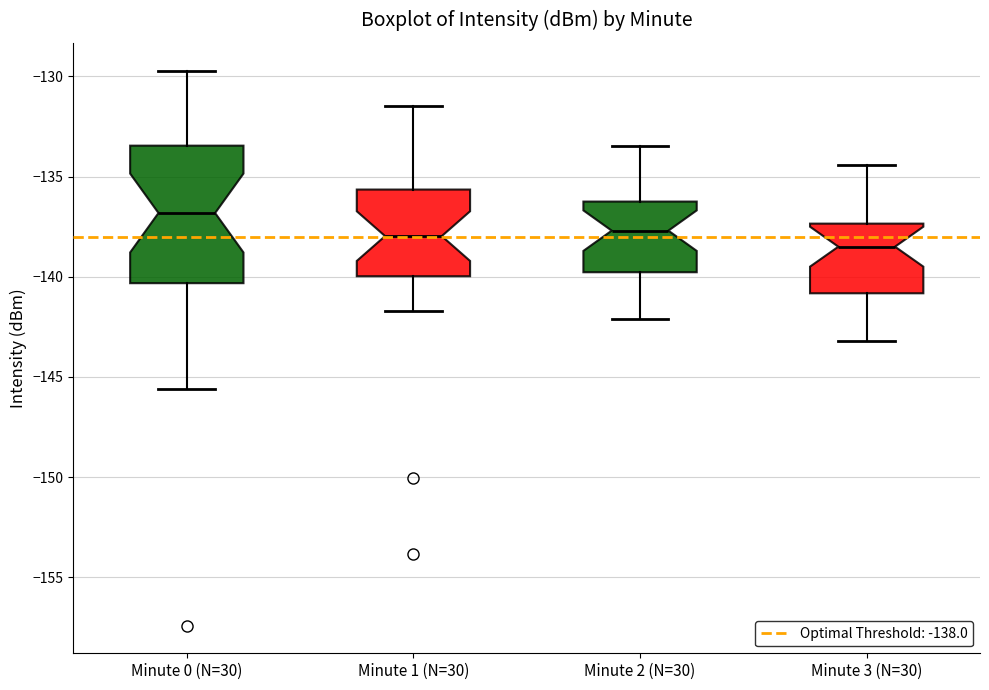

Which box's median line is the highest?

Minute 0 (N=30)